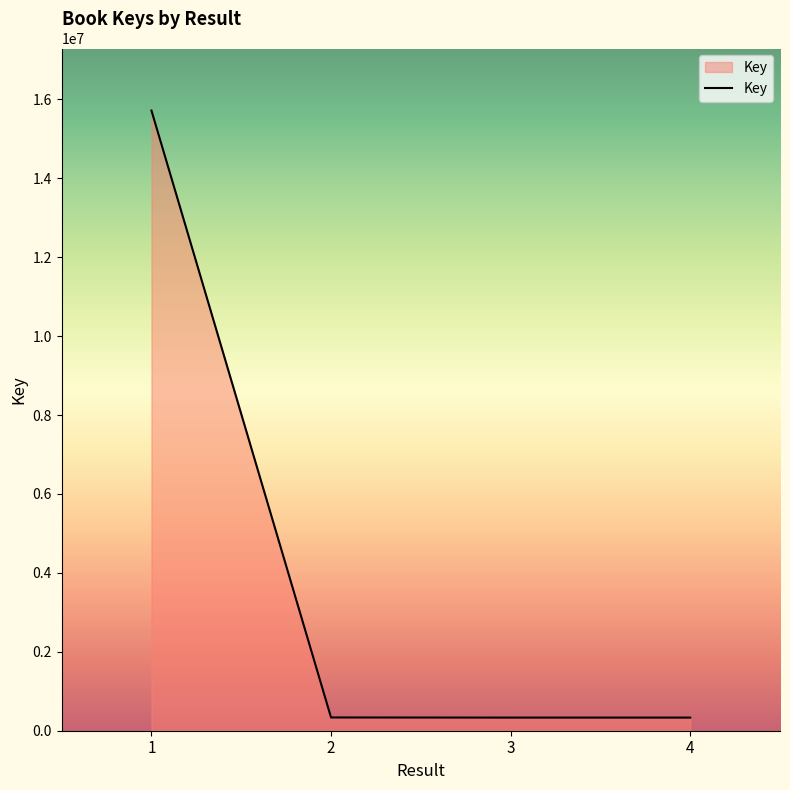

True or false: the data has more than 2 interior local peaks.

False